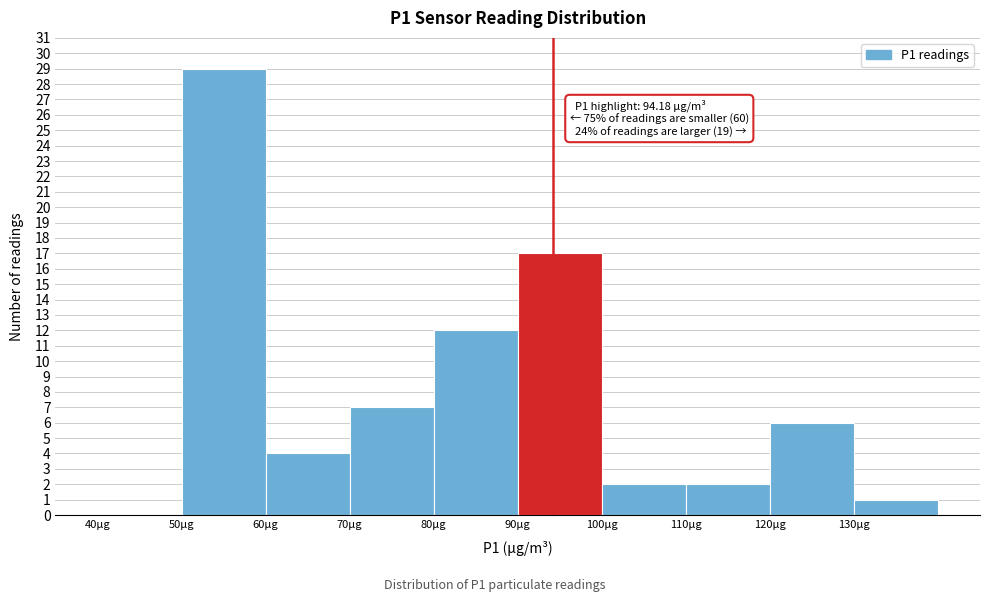

Which range on the x-axis has the tallest bar?

50 to 60